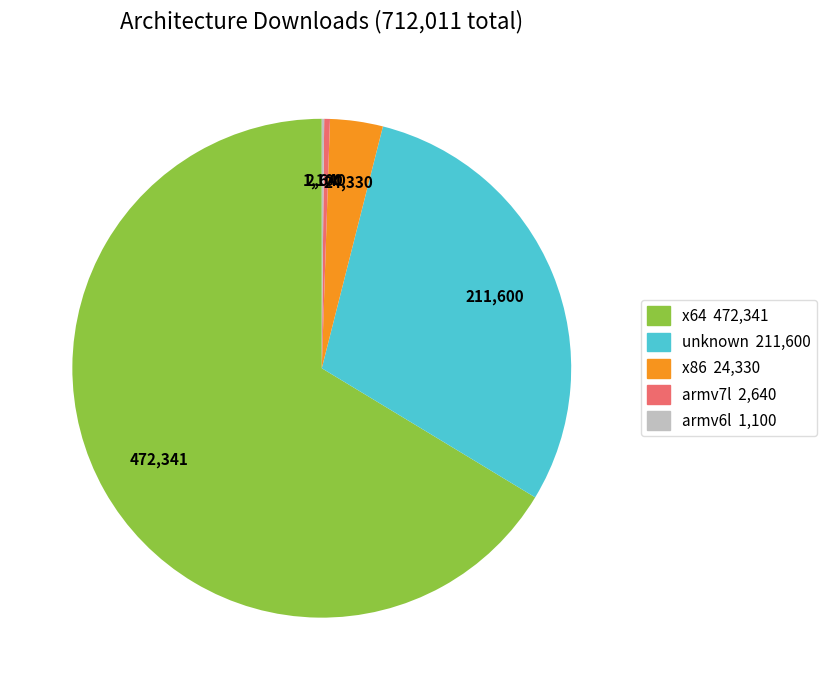

Does any single category account for the majority?

Yes